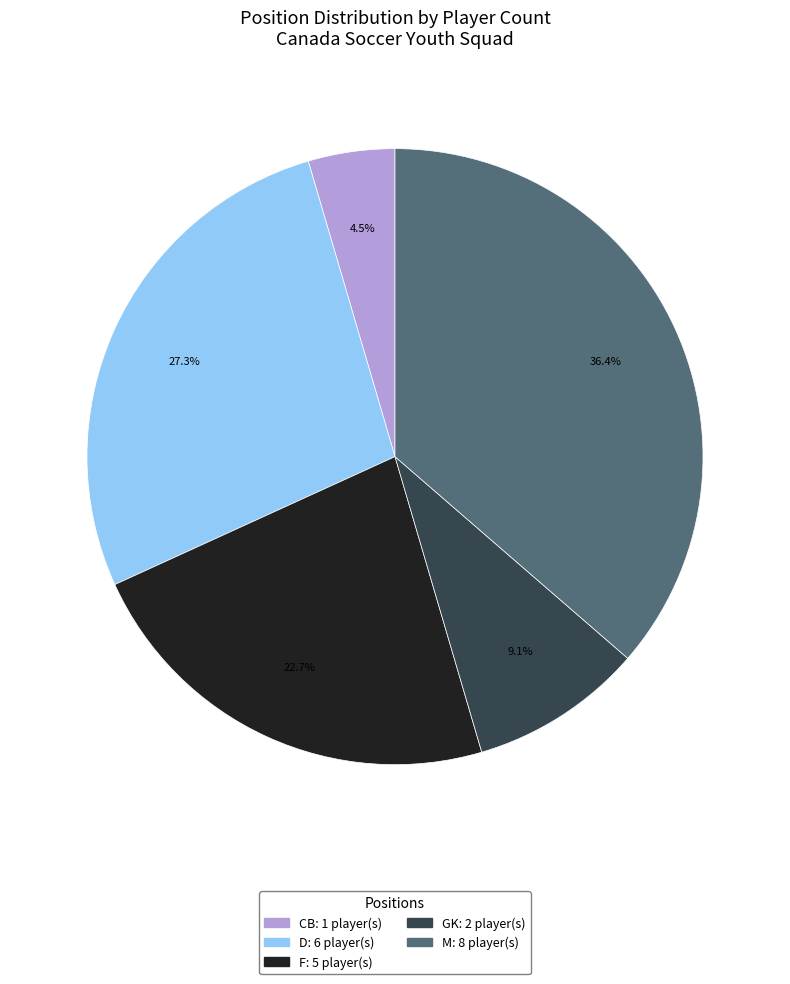

Is there any slice that represents more than half of the pie?

No